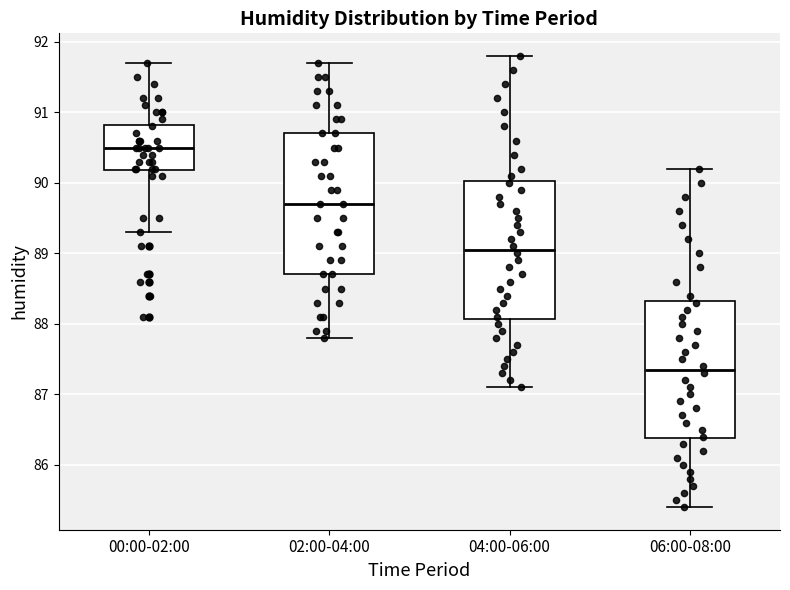

Reading left to right, transcribe this box plot: for each box, give where its median line is, the range the box spans, and where its two whiskers end, as read against the y-axis. The values are not printed on the chart, so give them approximately, as read against the axis.

00:00-02:00: median 90.5, box 90.2 to 90.8, whiskers 89.3 to 91.7
02:00-04:00: median 89.7, box 88.7 to 90.7, whiskers 87.8 to 91.7
04:00-06:00: median 89.1, box 88.1 to 90.0, whiskers 87.1 to 91.8
06:00-08:00: median 87.4, box 86.4 to 88.3, whiskers 85.4 to 90.2